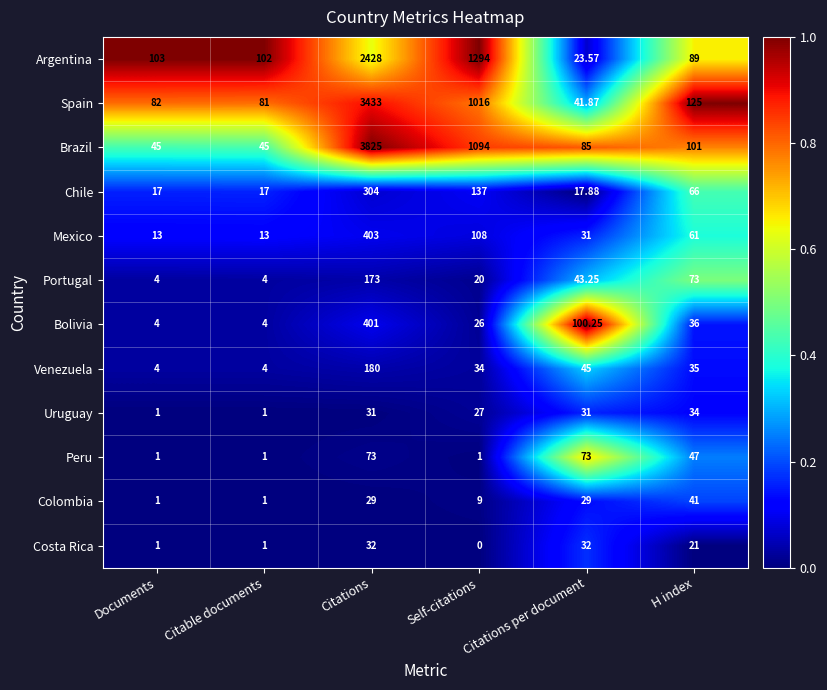

Is the value of Chile at Citable documents greater than the value of Spain at Citations?

No